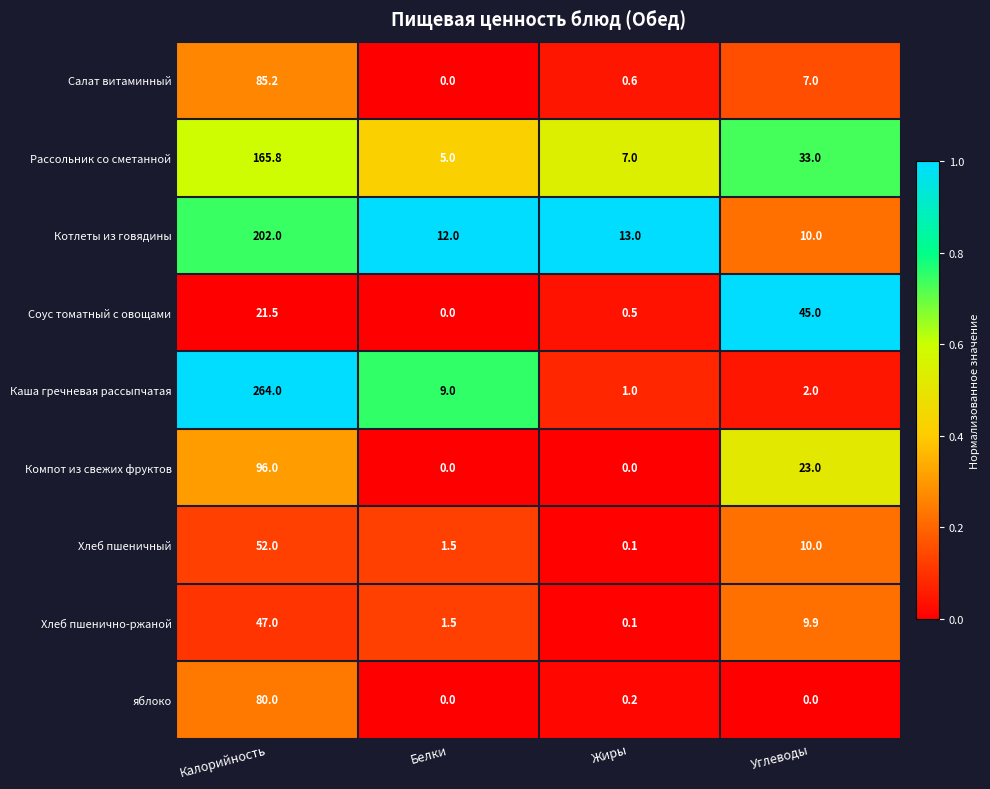

Which series has the largest total across all categories?

Каша гречневая рассыпчатая